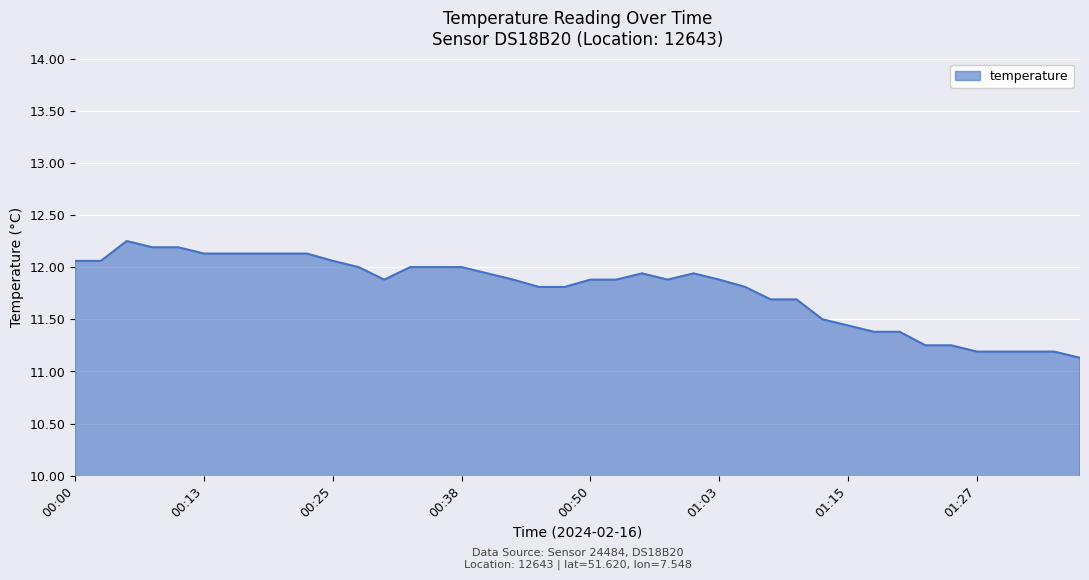

What is the average value?

11.8